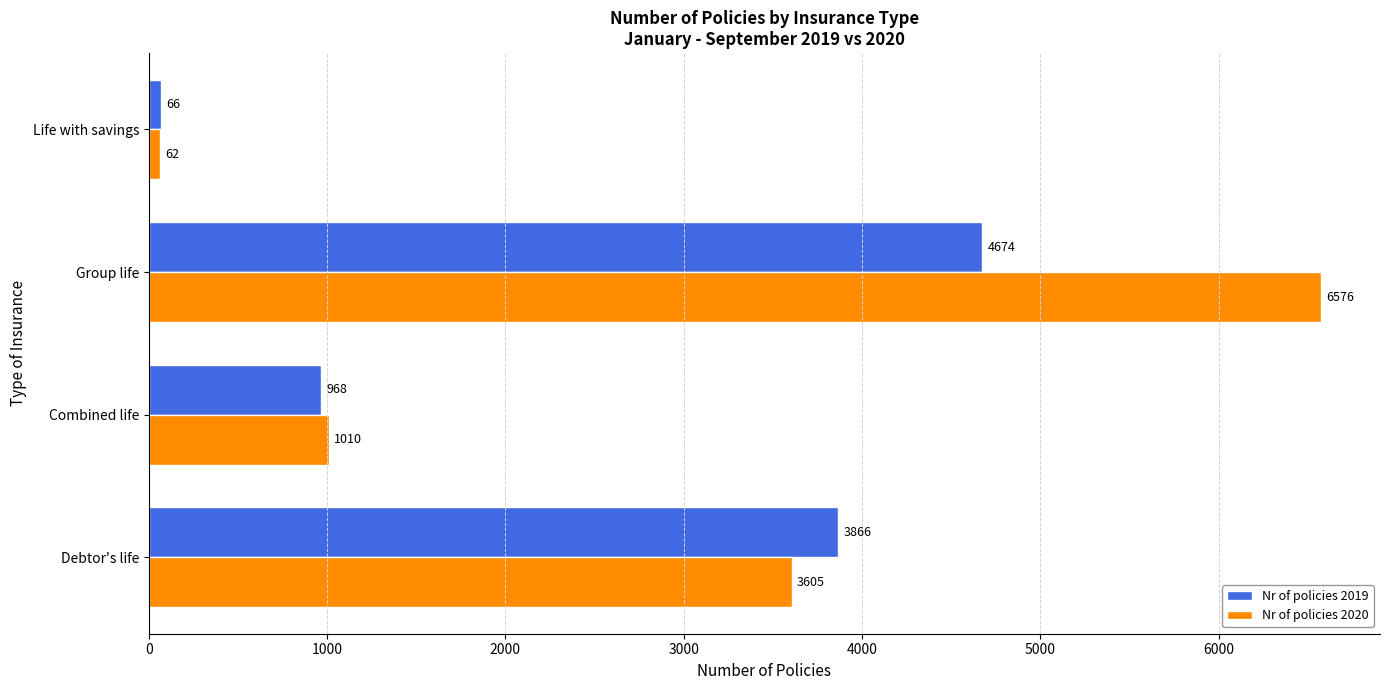

What is the sum of the Nr of policies 2020 values at Debtor's life and Combined life?

4615